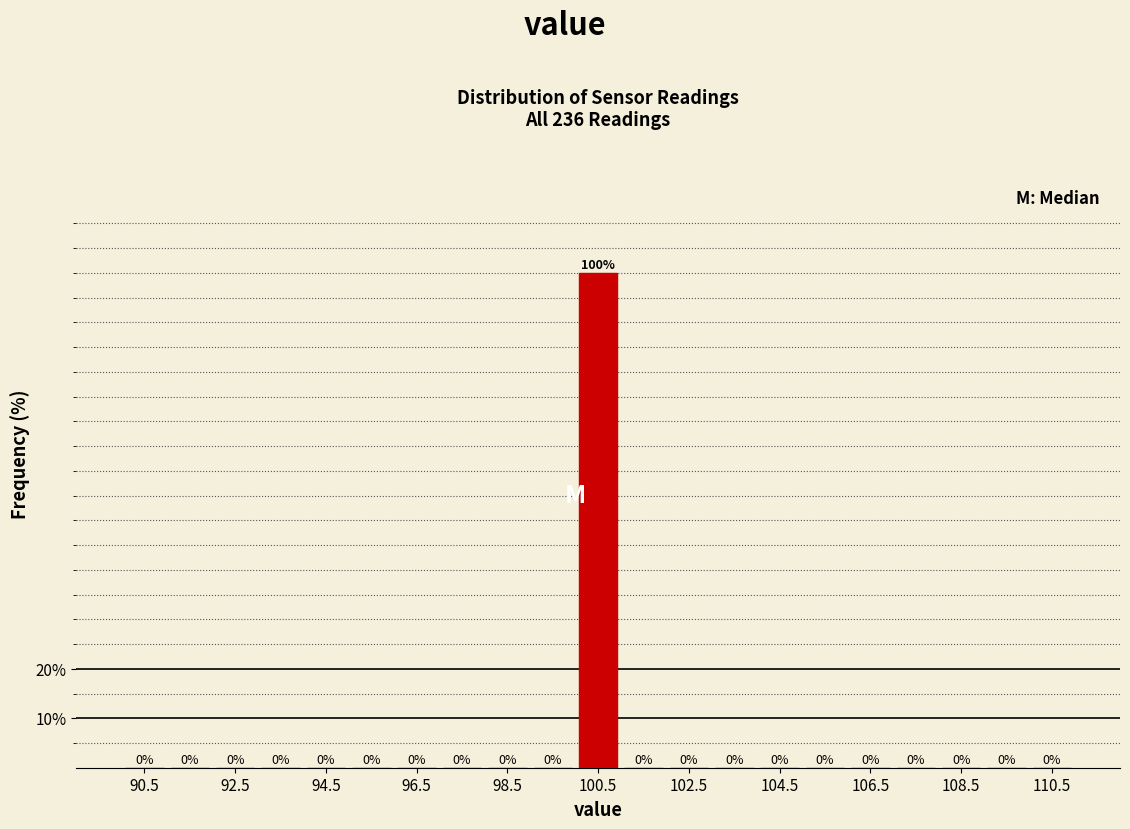

Reading left to right, transcribe this chart: for each bar, give the range it covers on the x-axis and its height.

90 to 91: 0
91 to 92: 0
92 to 93: 0
93 to 94: 0
94 to 95: 0
95 to 96: 0
96 to 97: 0
97 to 98: 0
98 to 99: 0
99 to 100: 0
100 to 101: 100
101 to 102: 0
102 to 103: 0
103 to 104: 0
104 to 105: 0
105 to 106: 0
106 to 107: 0
107 to 108: 0
108 to 109: 0
109 to 110: 0
110 to 111: 0